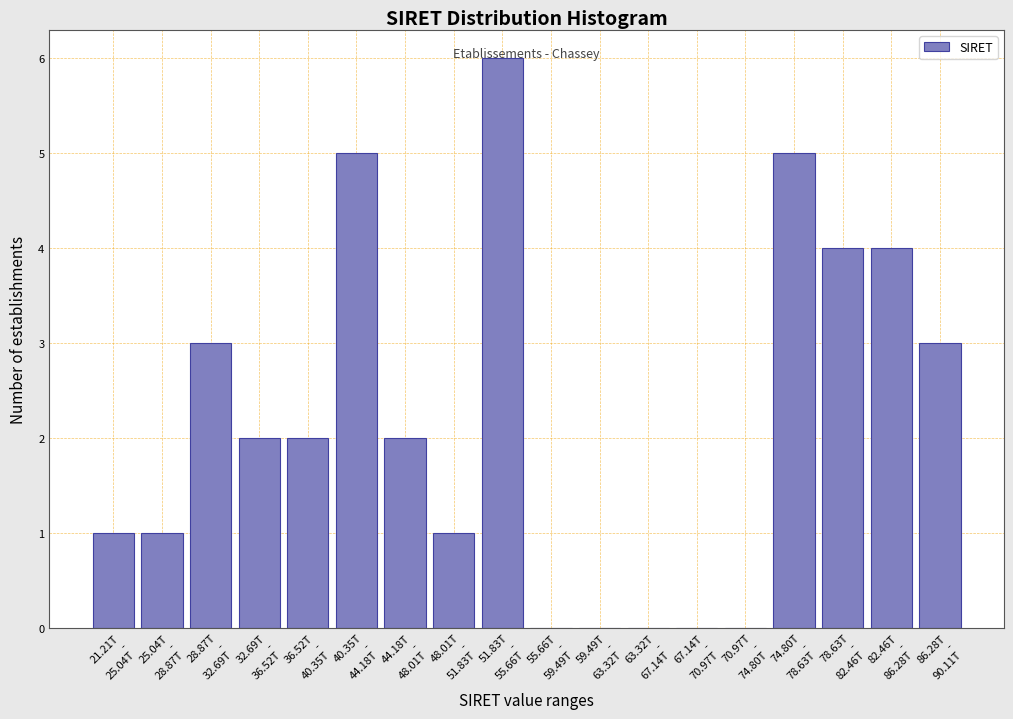

What is the greatest value displayed?

6